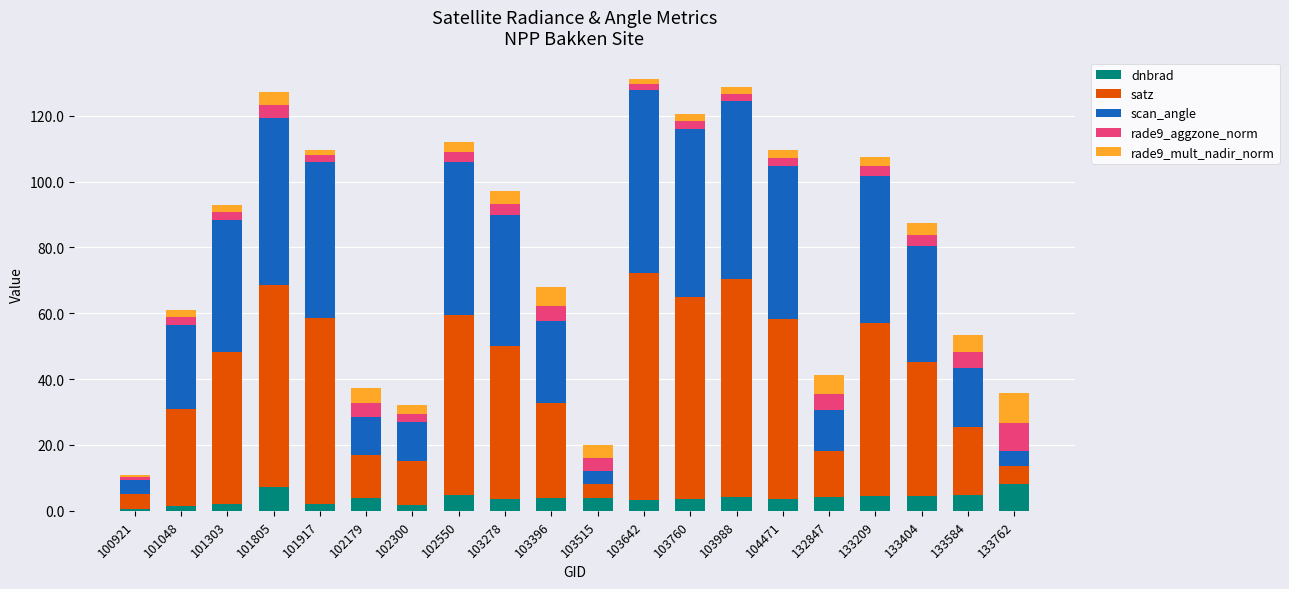

What is the maximum value for dnbrad?

8.3